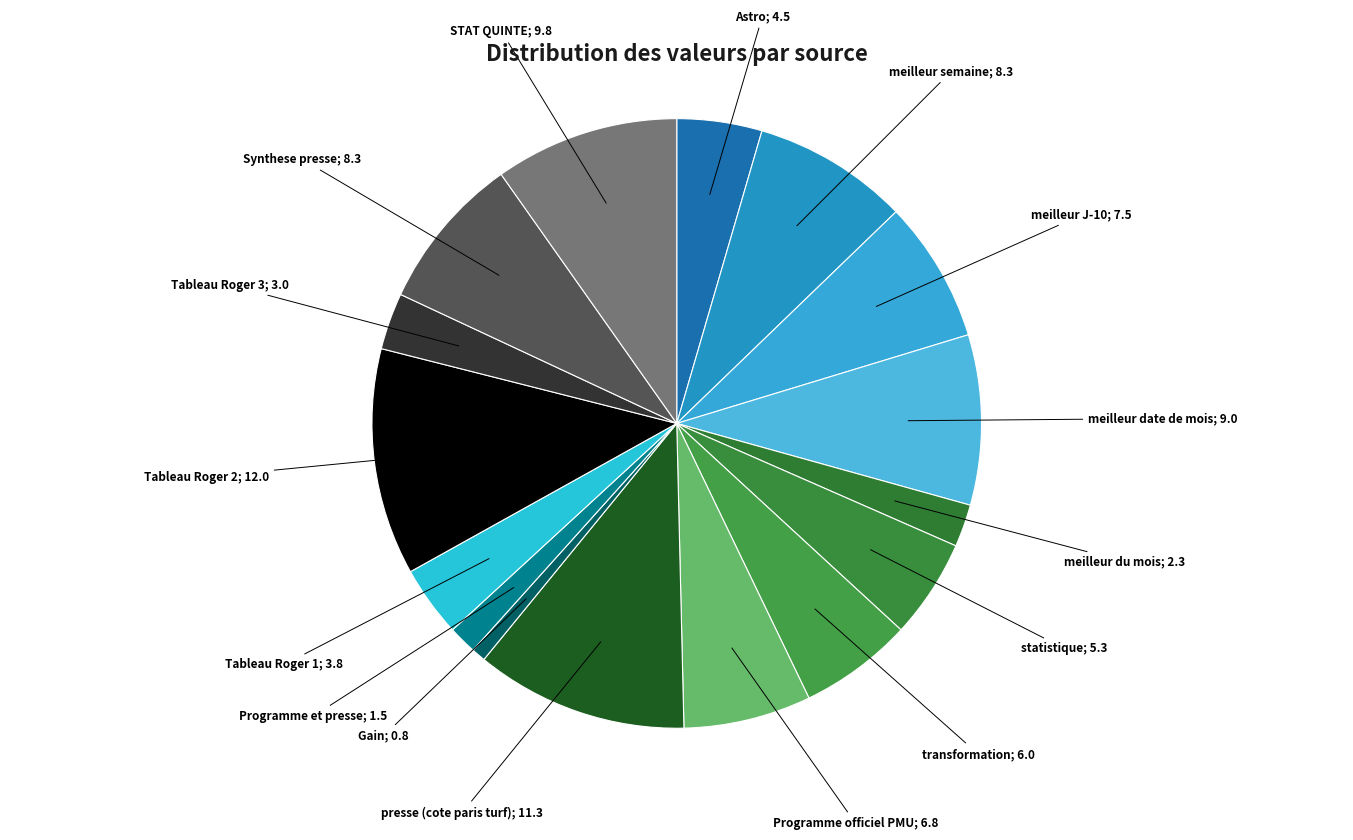

Rank the categories by value from highest to lowest.

Tableau Roger 2, presse (cote paris turf), STAT QUINTE, meilleur date de mois, meilleur semaine, Synthese presse, meilleur J-10, Programme officiel PMU, transformation, statistique, Astro, Tableau Roger 1, Tableau Roger 3, meilleur du mois, Programme et presse, Gain